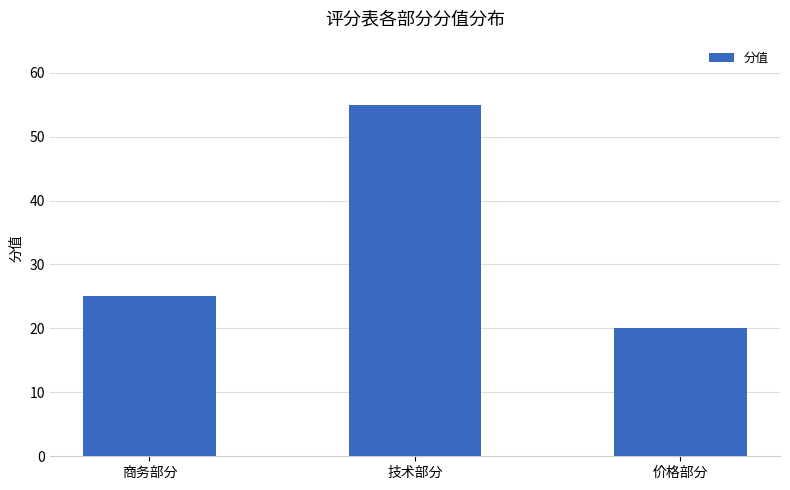

Between 价格部分 and 技术部分, which is larger?

技术部分